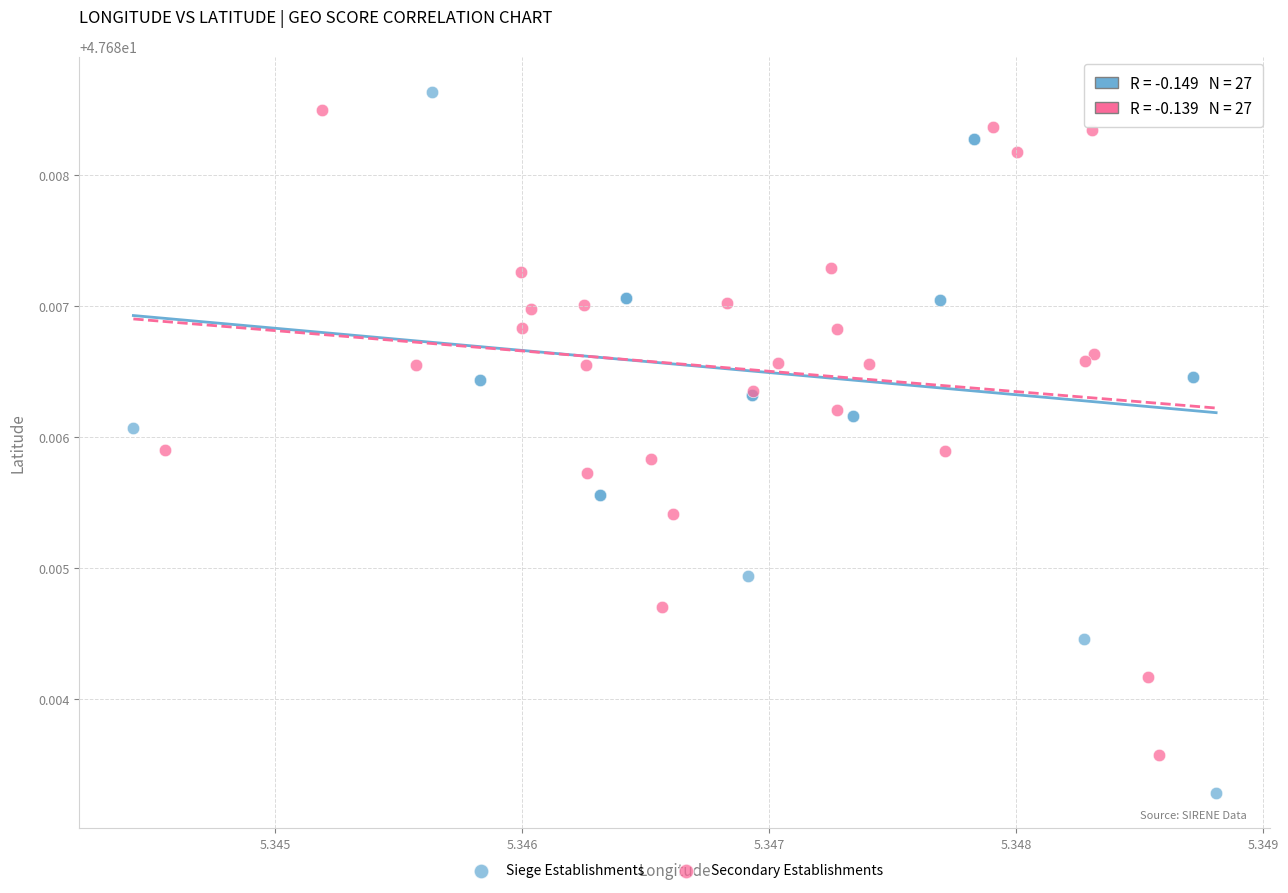

What are all the series names shown in the legend?

Siege Establishments, Secondary Establishments